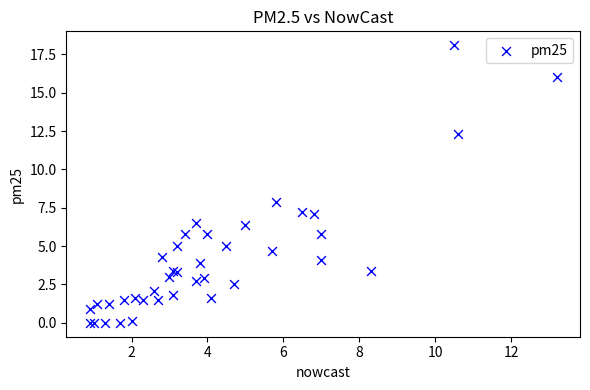

What Y value in the scatter plot is closest to 9?

7.9